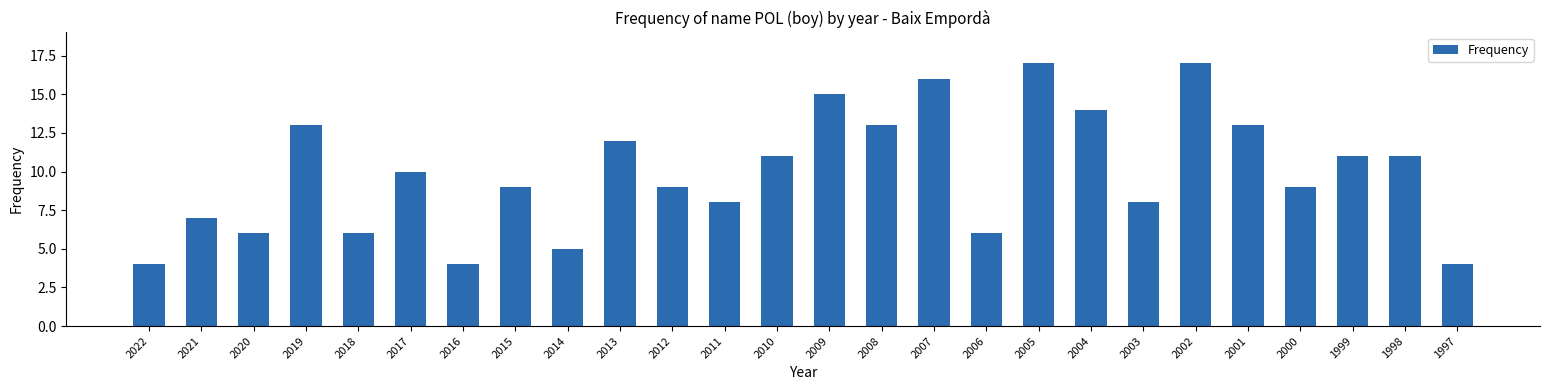

Is it true that the value at 2001 is 13?

True